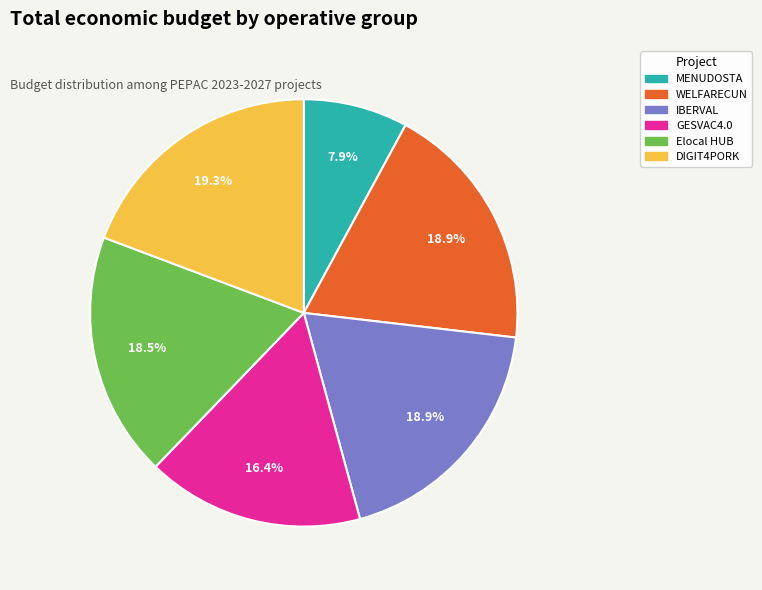

To the nearest percent, what percentage of the pie is WELFARECUN?

19%